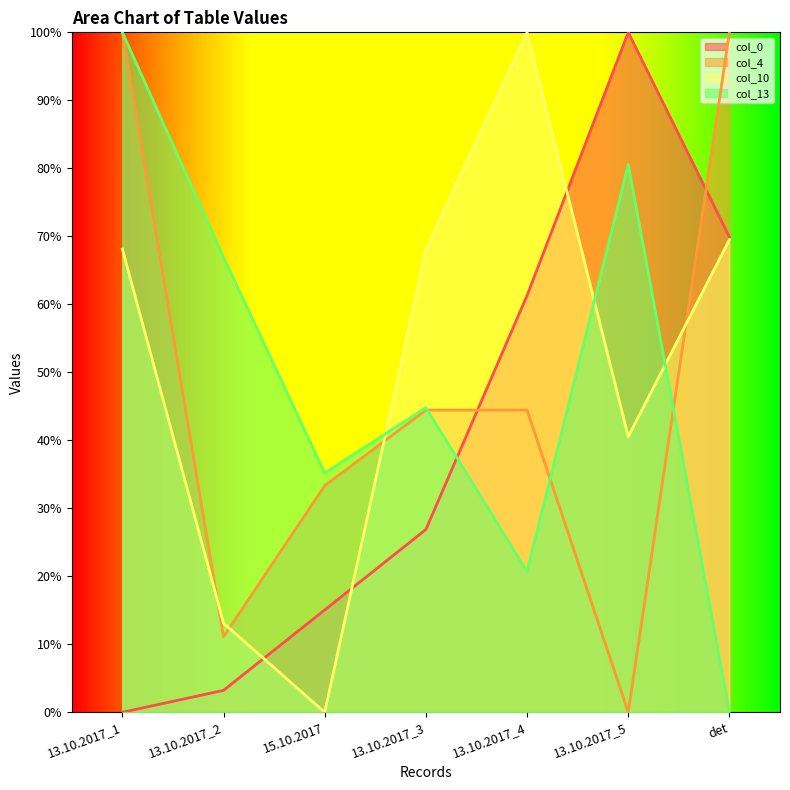

At which category is the sum across all series the highest?

13.10.2017_1